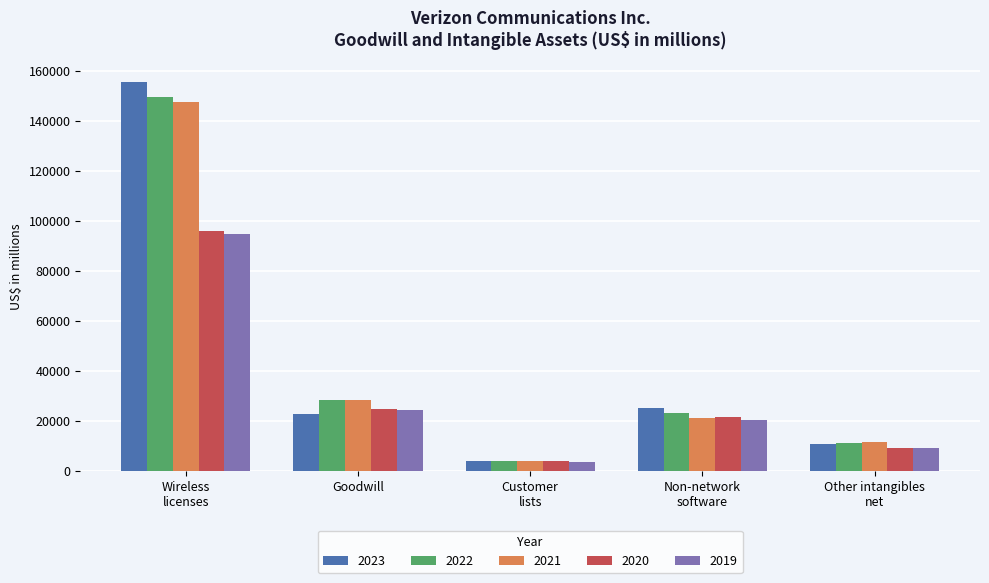

What is the difference between the second highest and minimum values in the 2019 series?

20493